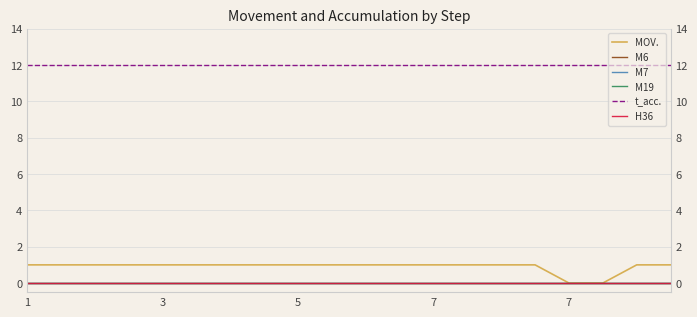

True or false: M6 and M19 intersect in this chart.

False